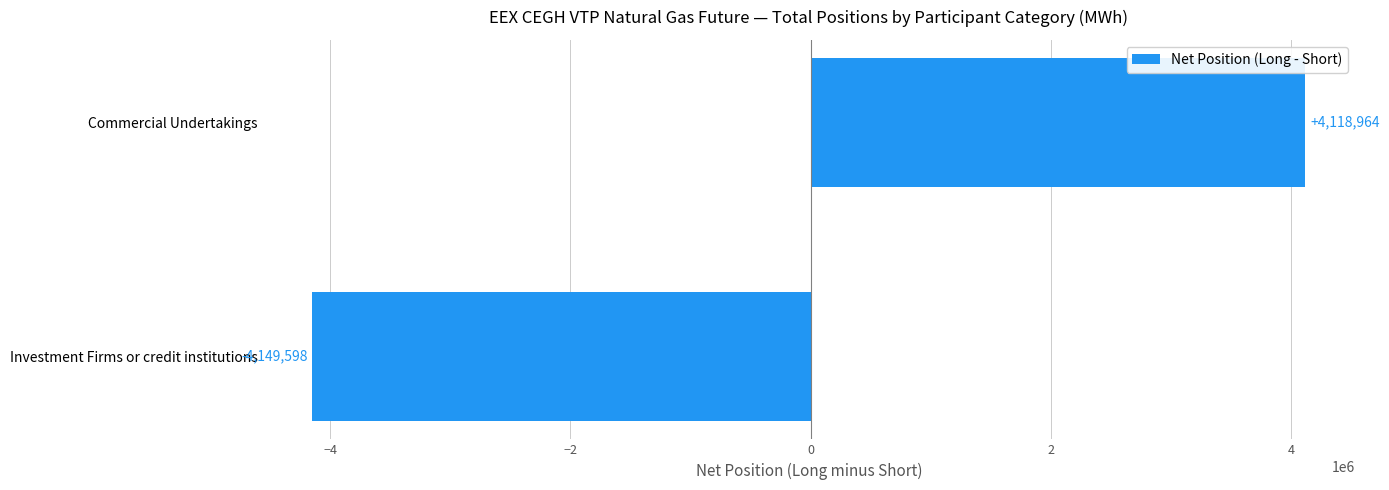

How many positive values are there?

1